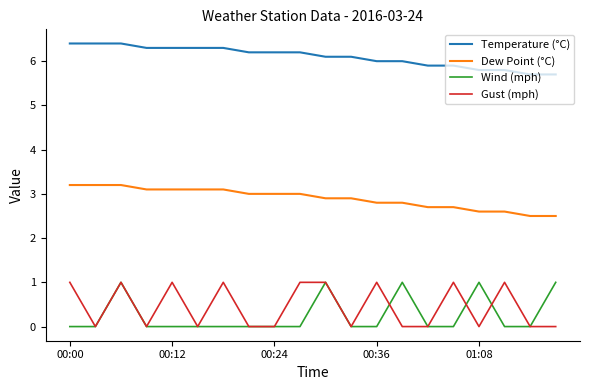

Which series has the largest total across all categories?

Temperature (°C)